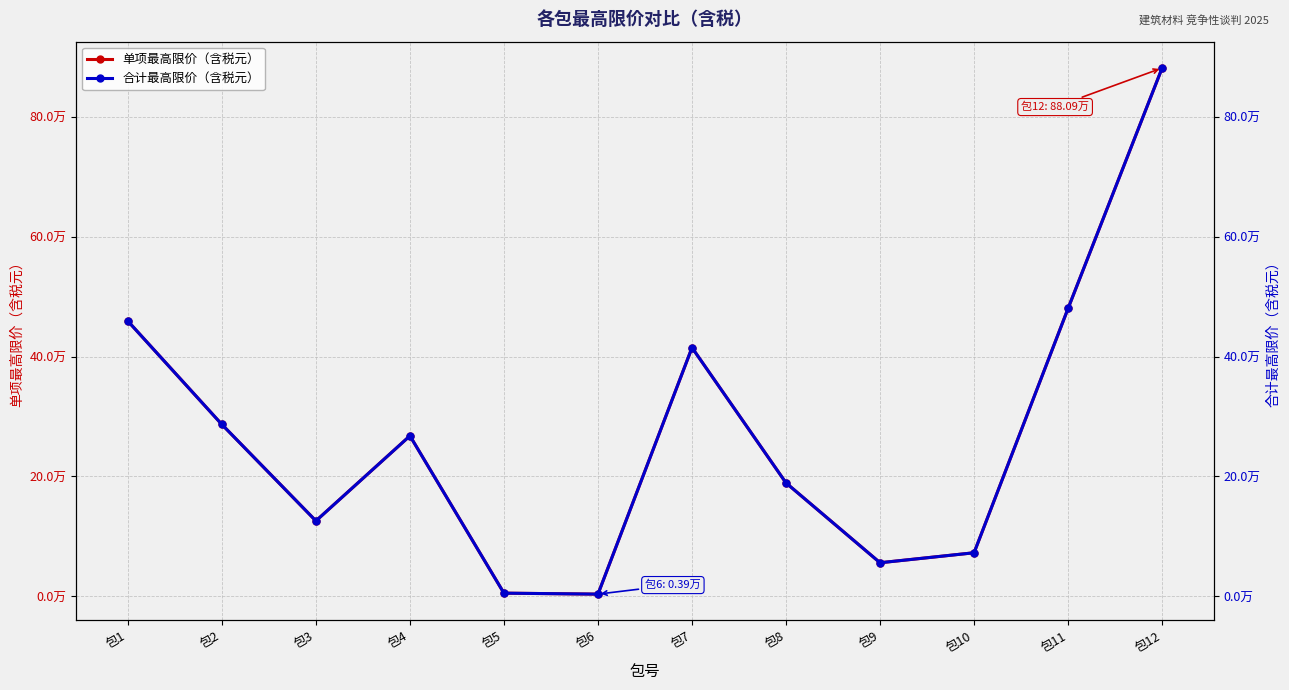

Does the chart display data point markers on the line(s)?

Yes